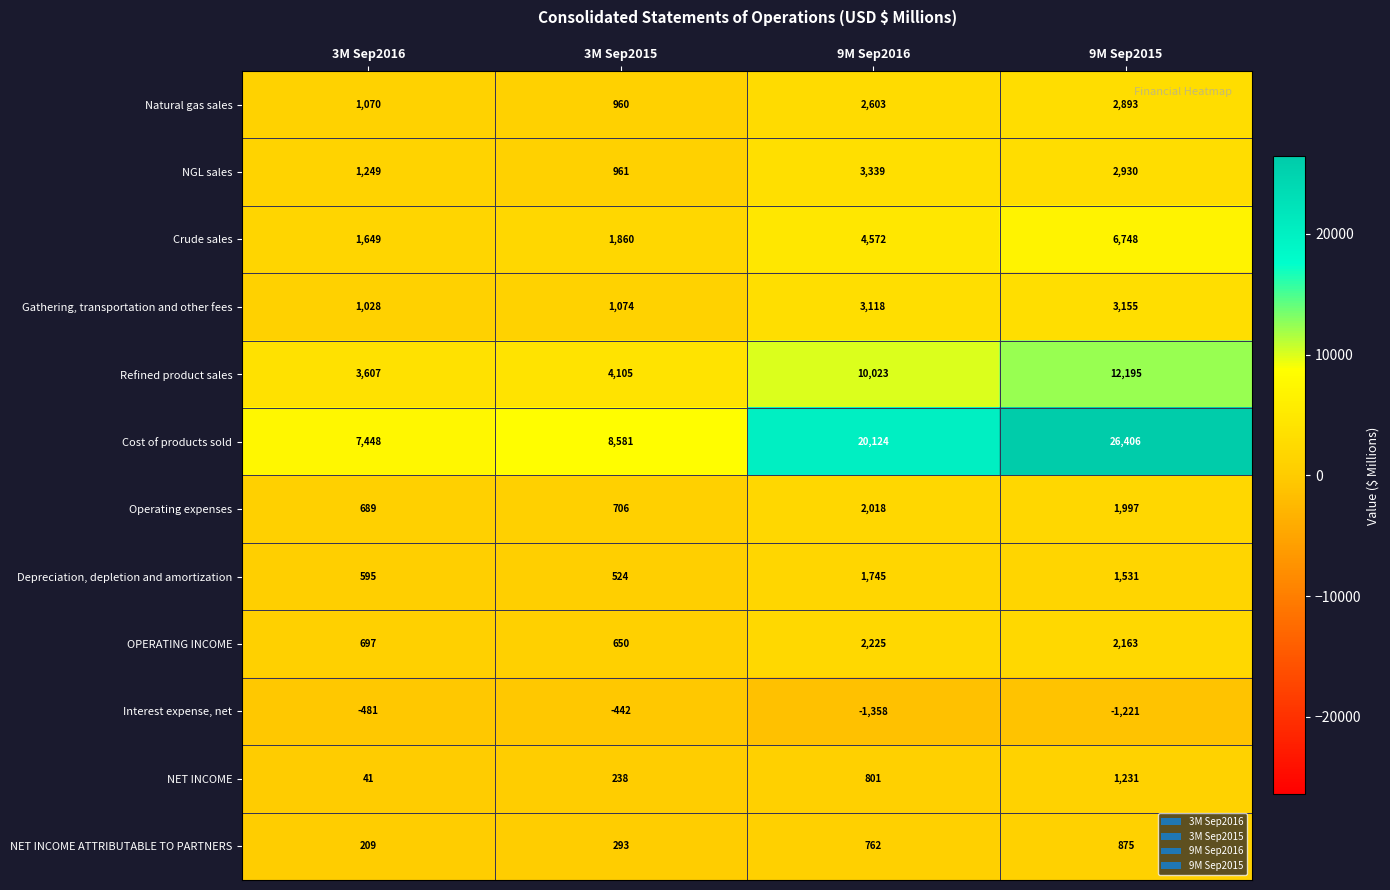

Rank the series at 3M Sep2015 from lowest to highest value.

Interest expense, net, NET INCOME, NET INCOME ATTRIBUTABLE TO PARTNERS, Depreciation, depletion and amortization, OPERATING INCOME, Operating expenses, Natural gas sales, NGL sales, Gathering, transportation and other fees, Crude sales, Refined product sales, Cost of products sold